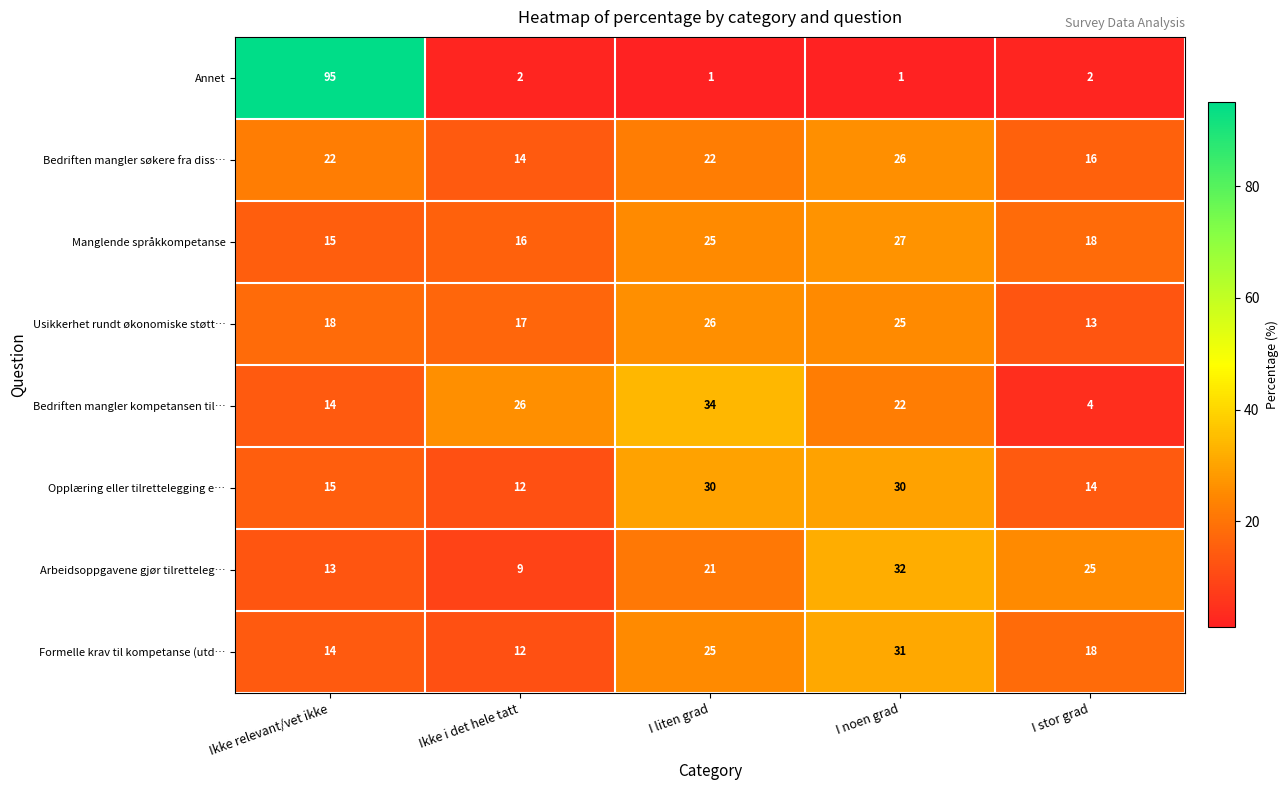

What is the difference between the highest and lowest values at I liten grad?

33